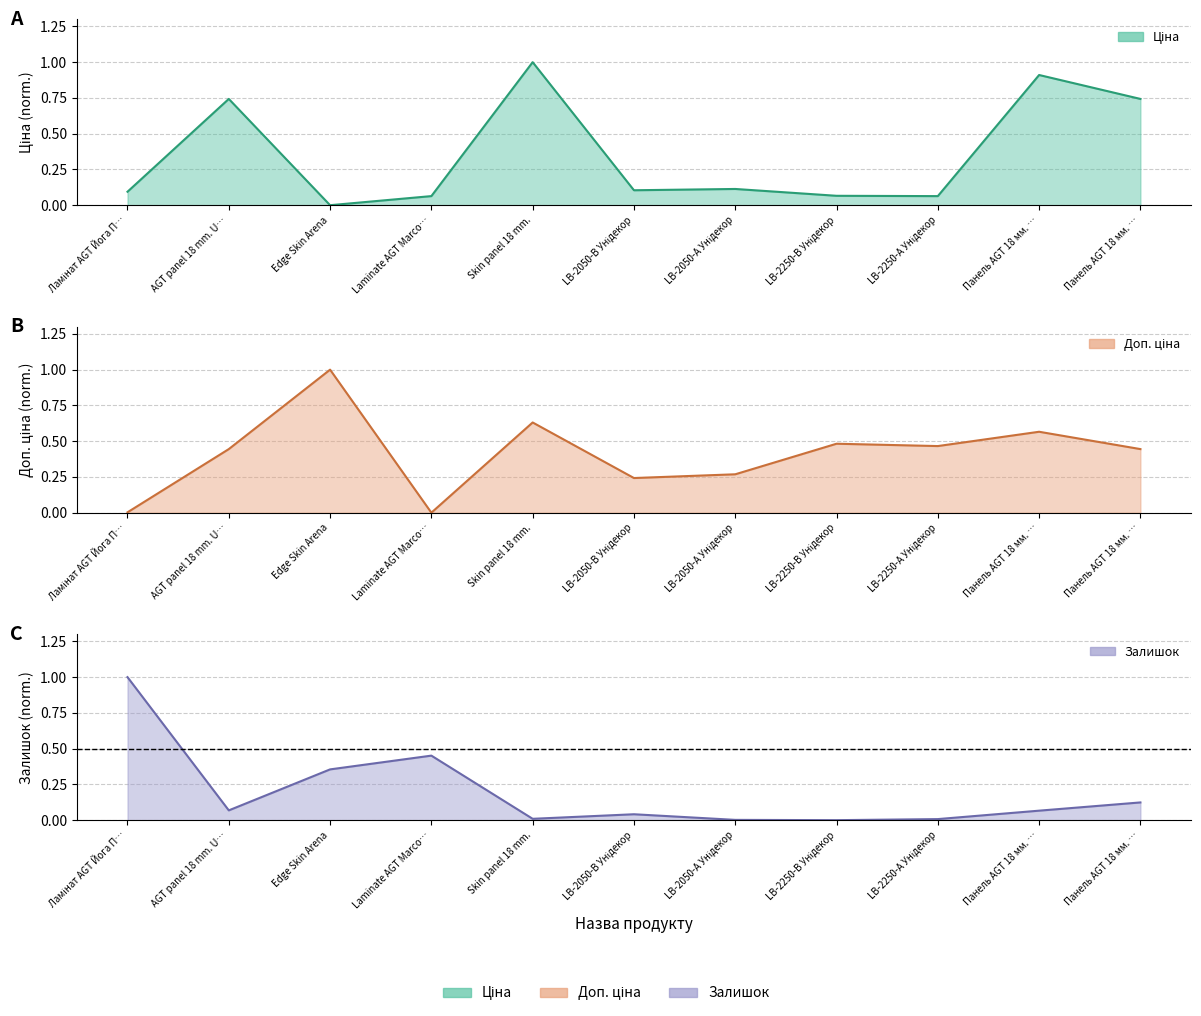

In Залишок, how many points are higher than both neighbors (excluding endpoints)?

2